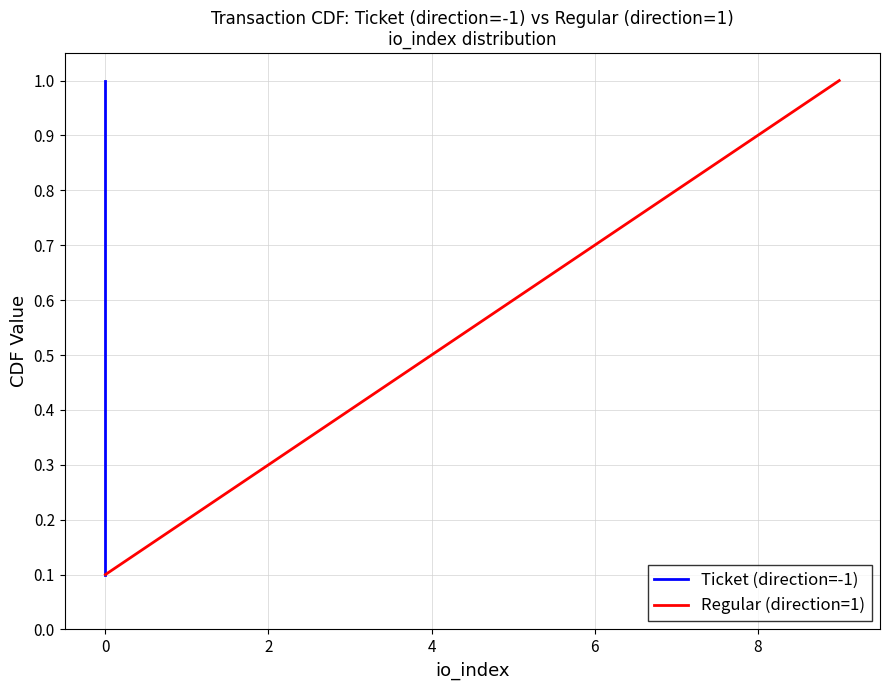

Does the chart have visible grid lines?

Yes